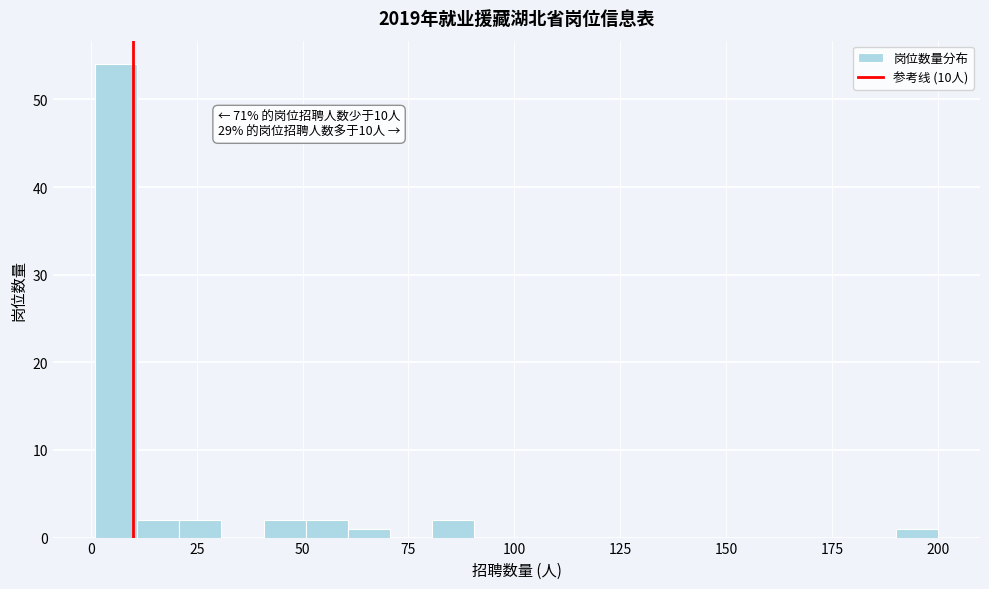

Read against the x-axis, roughly where is the centre of the tallest bar?

5